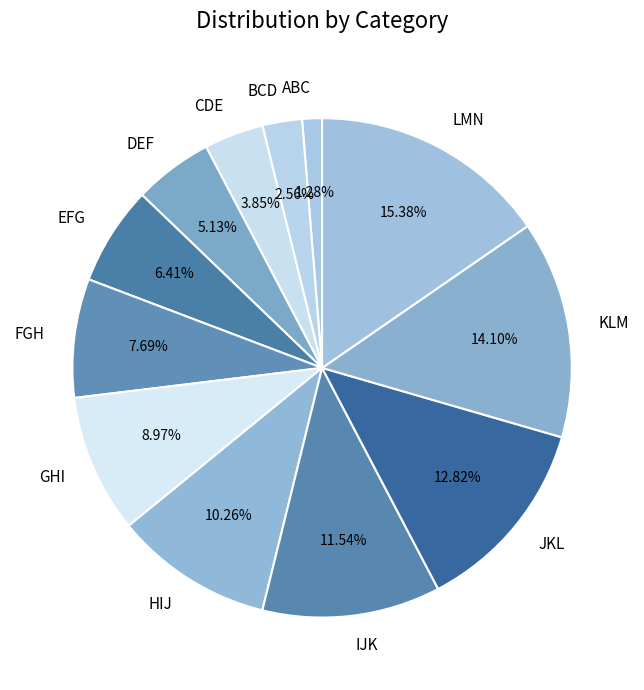

To the nearest percent, what portion does GHI represent?

9%